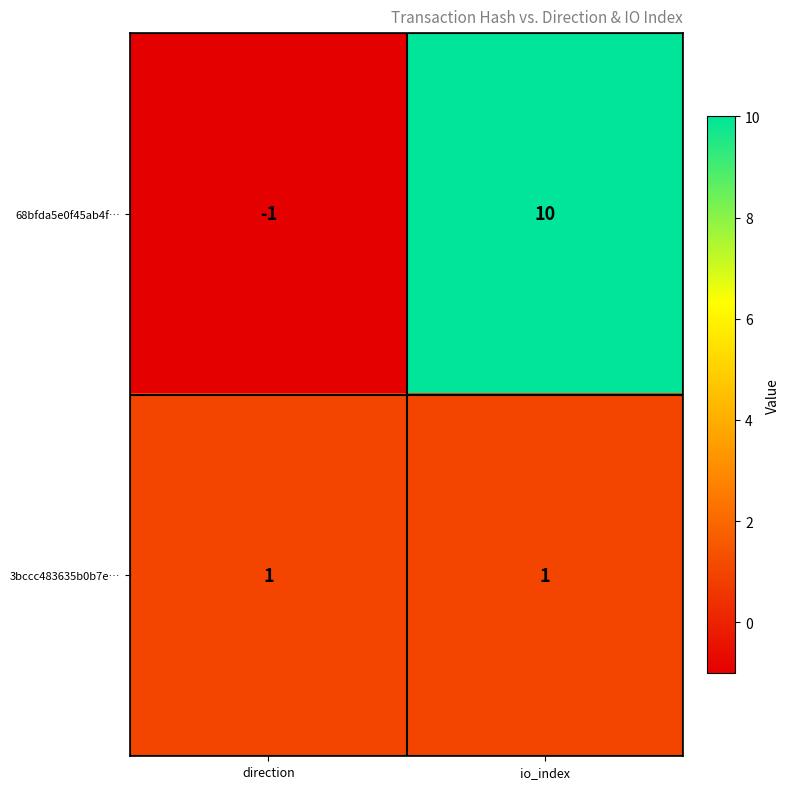

Count the number of data series in this chart.

2